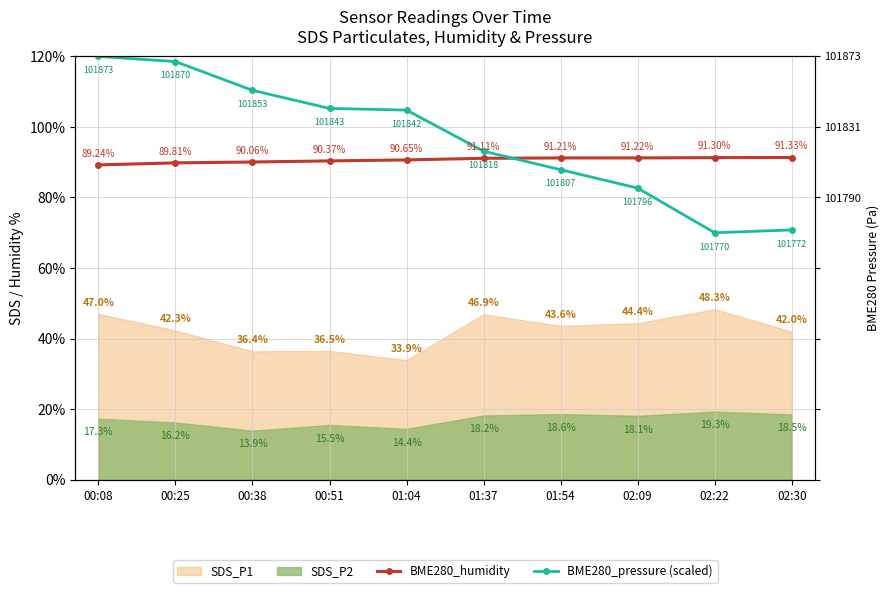

At which label does BME280_pressure (scaled) first exceed 104?

00:08